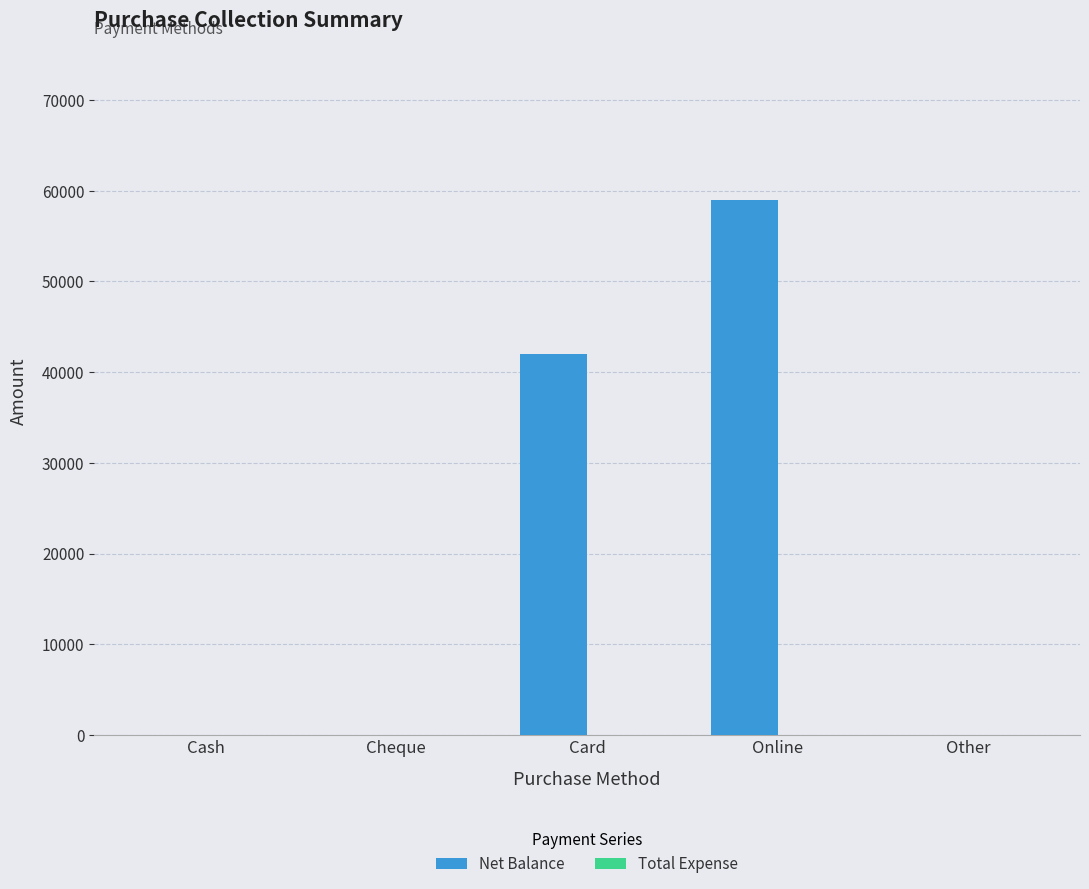

What is the sum of the values at Card and Cash?

42000